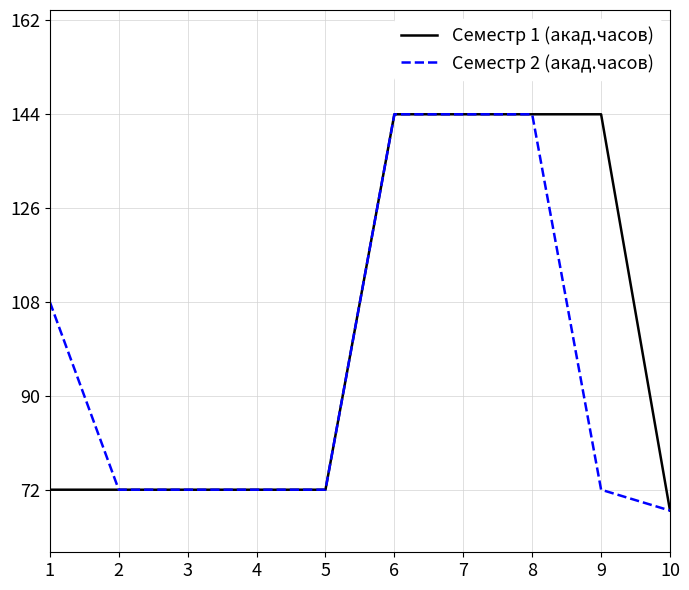

What is the lowest value of the Семестр 2 (акад.часов) series?

68